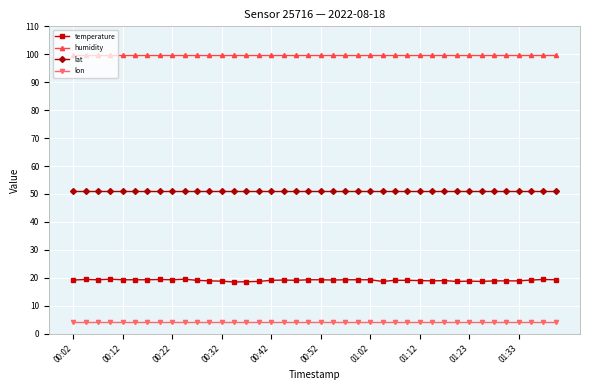

What is the greatest value displayed?

99.9